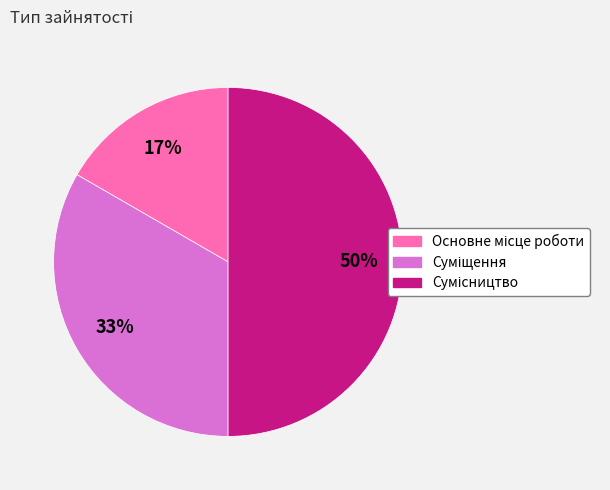

To the nearest percent, what is the average slice percentage?

33%